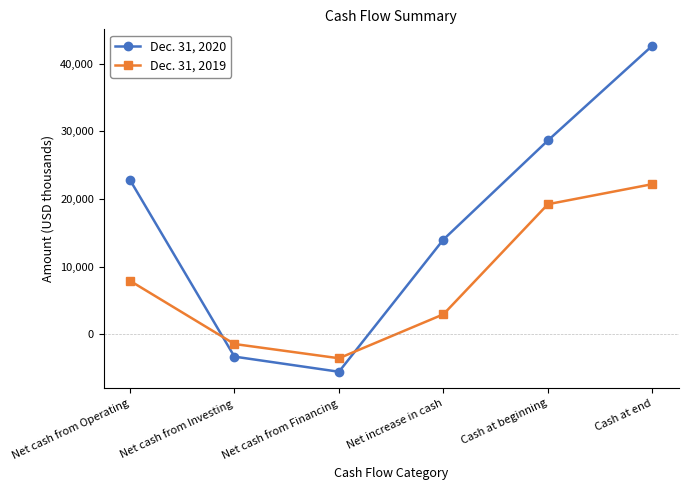

At which category is the sum across all series the highest?

Cash at end